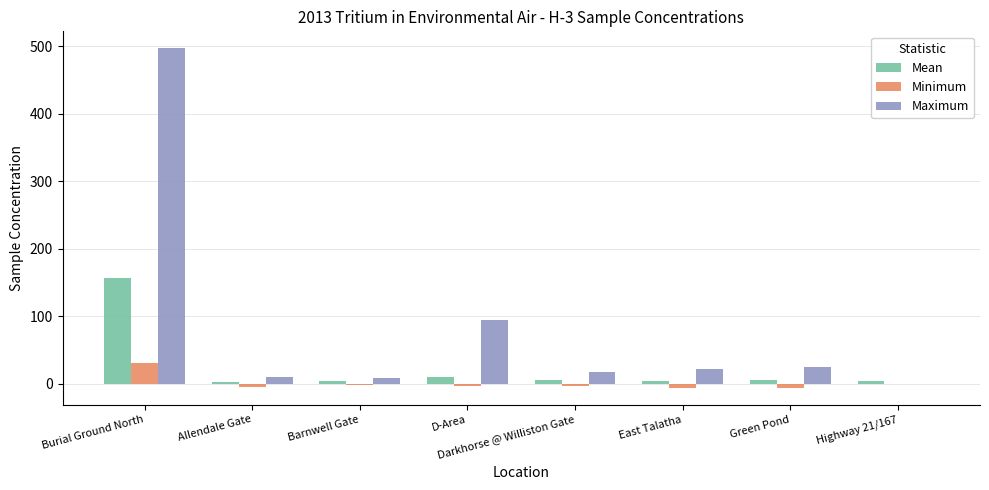

Which label corresponds to the largest value in the chart?

Burial Ground North